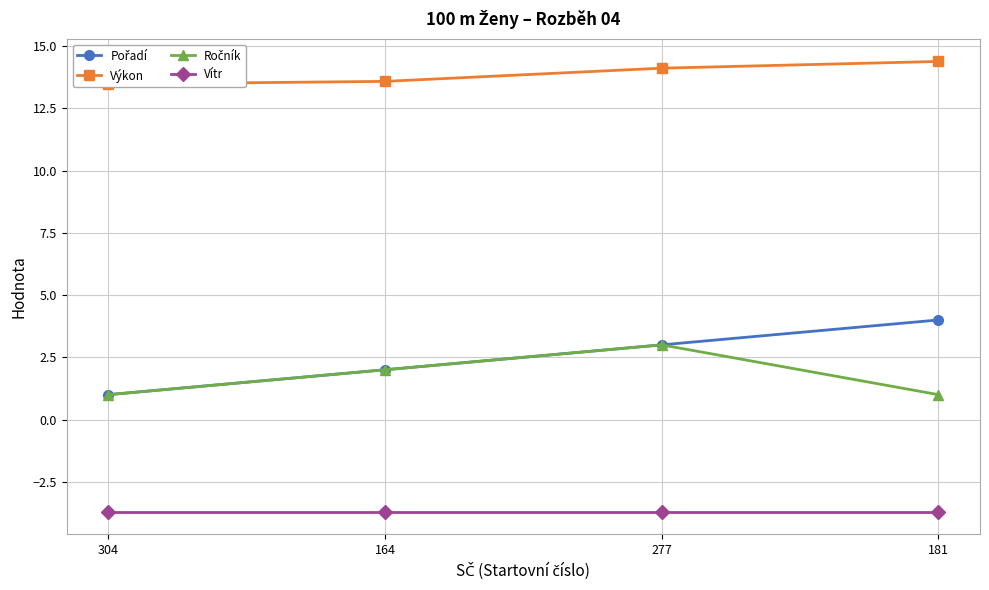

What are all the series names shown in the legend?

Pořadí, Výkon, Ročník, Vítr